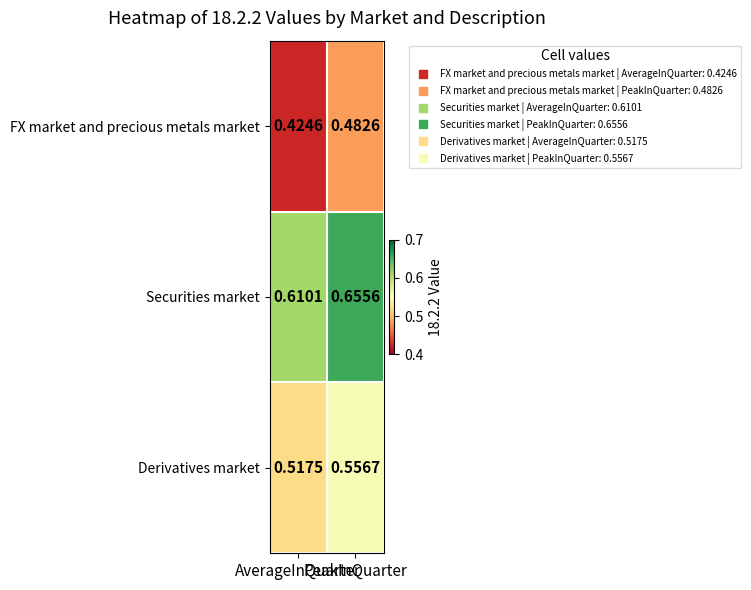

At which category is the sum across all series the highest?

PeakInQuarter